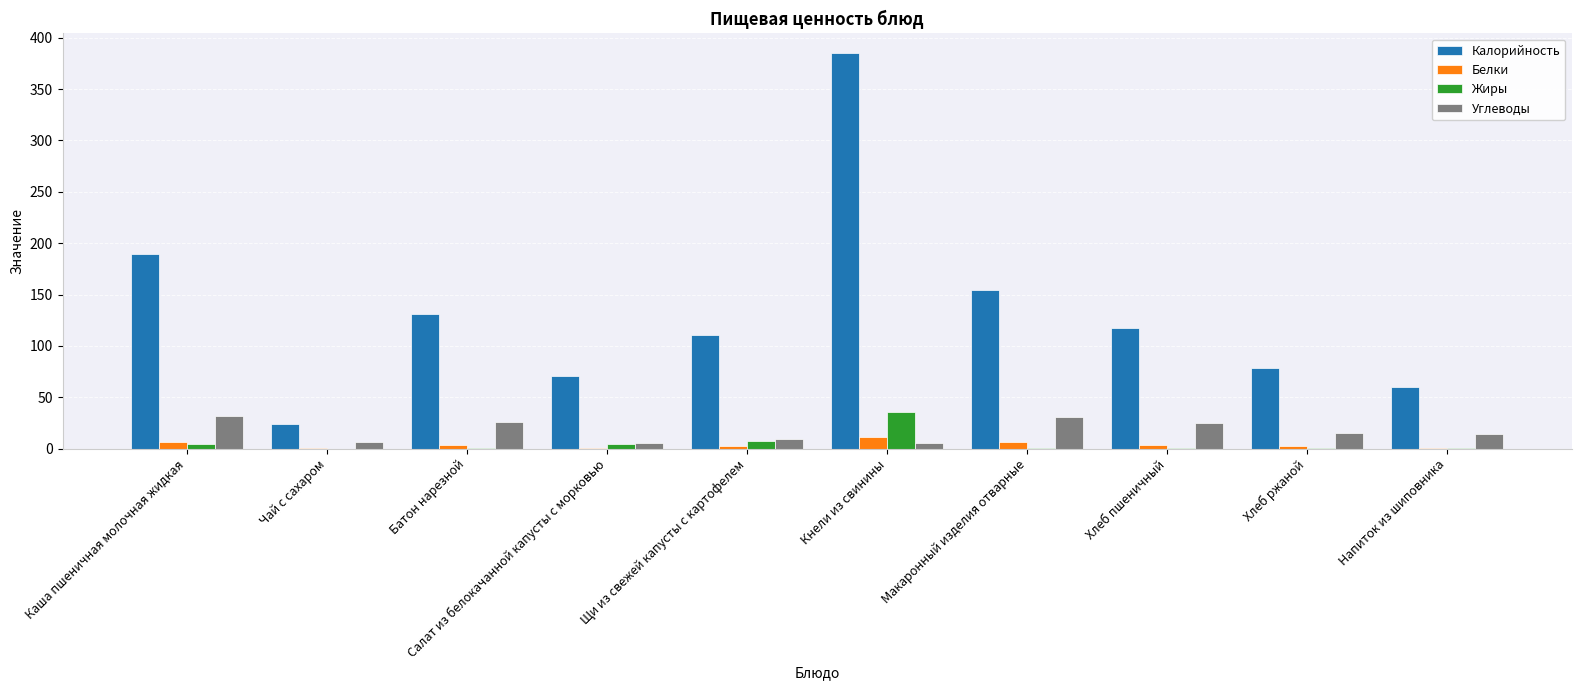

Which category has the highest value in the Калорийность series?

Кнели из свинины